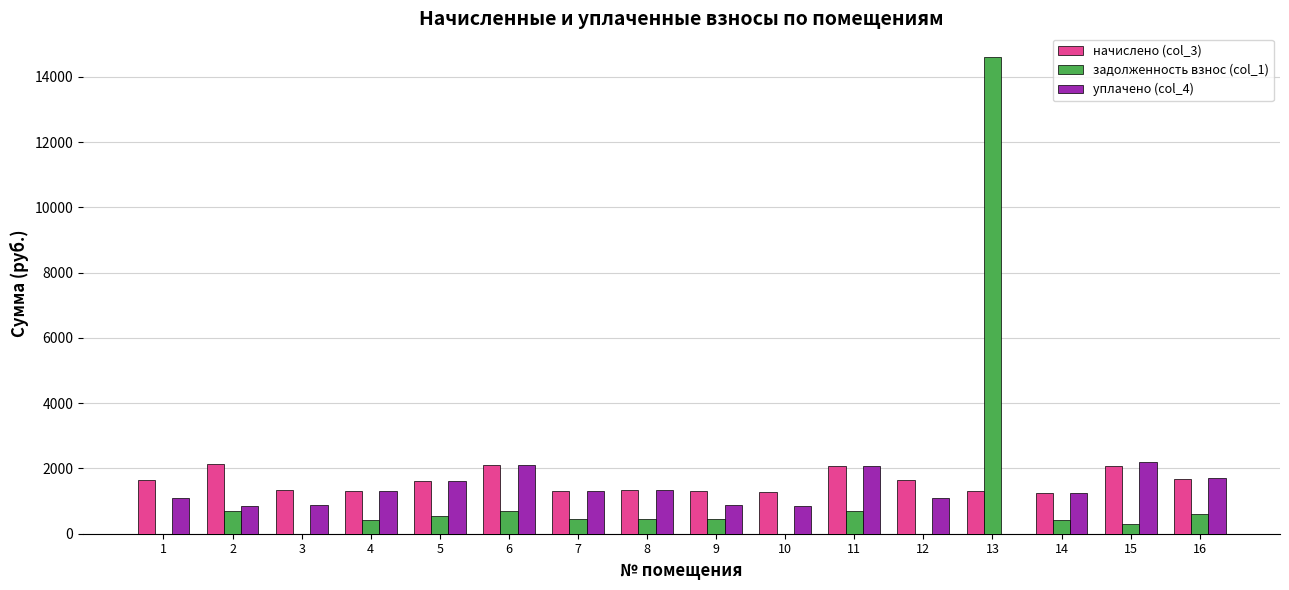

Are the bars horizontal?

No